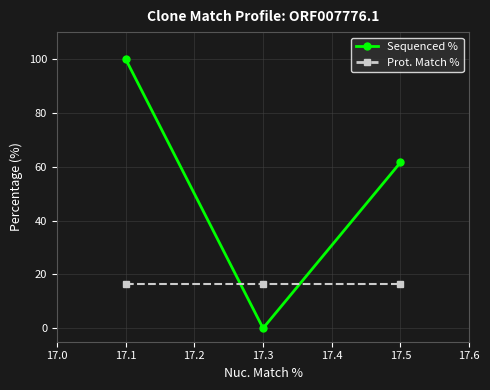

How many distinct data groups are displayed?

2